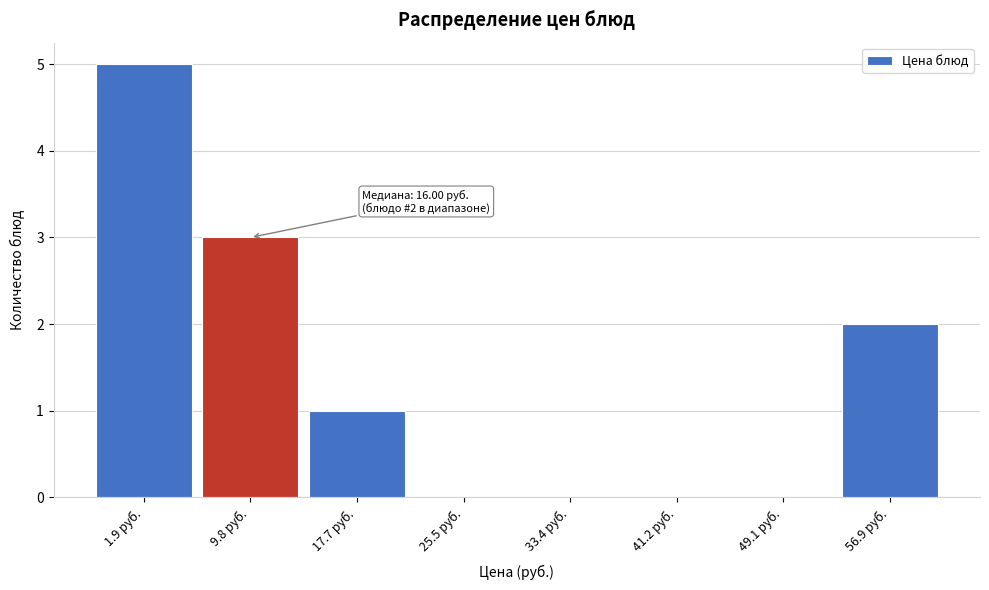

Reading left to right, extract all data points from this chart.

1.9 руб.=5	9.8 руб.=3	17.7 руб.=1	25.5 руб.=0	33.4 руб.=0	41.2 руб.=0	49.1 руб.=0	56.9 руб.=2